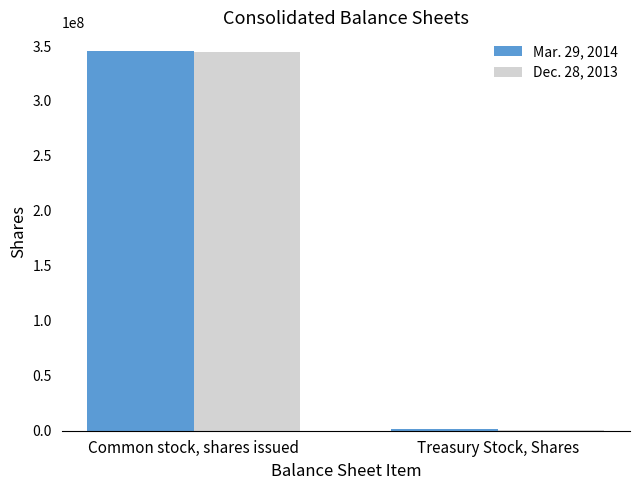

How many groups of bars are there?

2